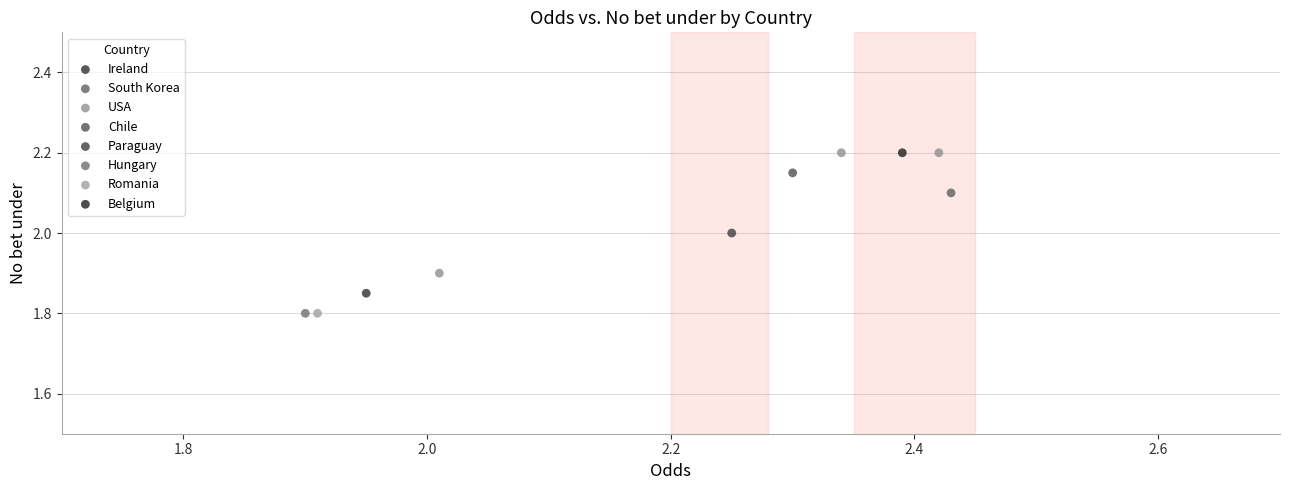

What are all the series names shown in the legend?

Ireland, South Korea, USA, Chile, Paraguay, Hungary, Romania, Belgium